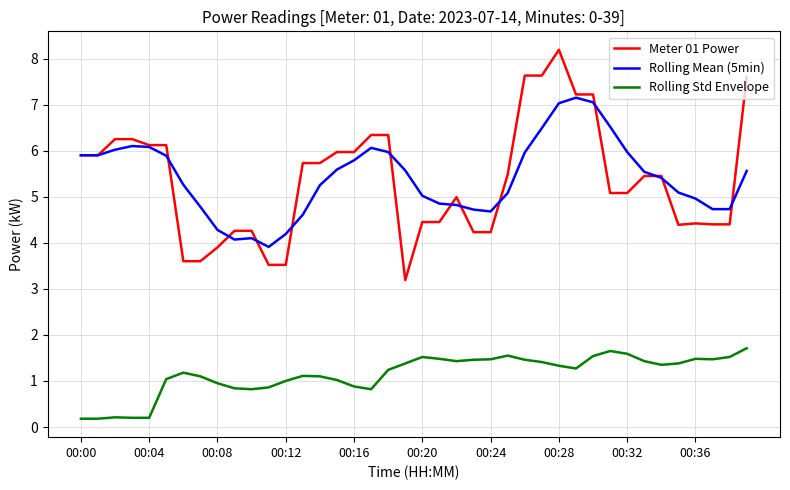

Which series has the largest range (max minus min)?

Meter 01 Power